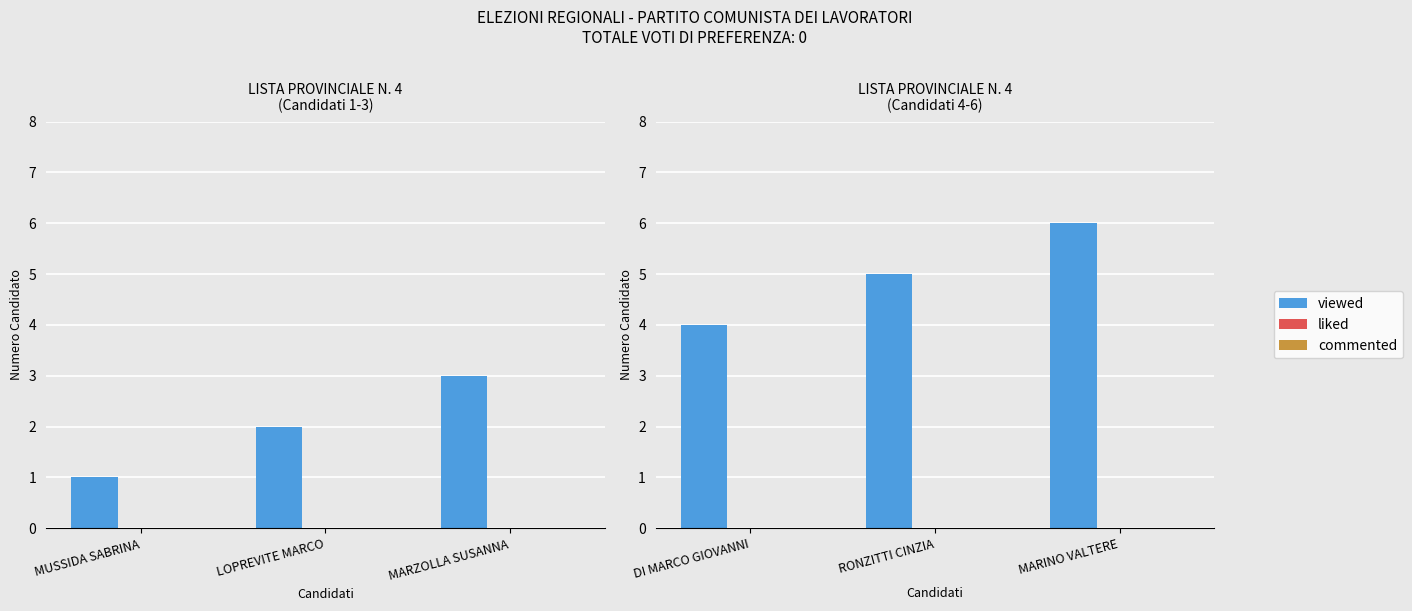

Which series has the largest range (max minus min)?

viewed